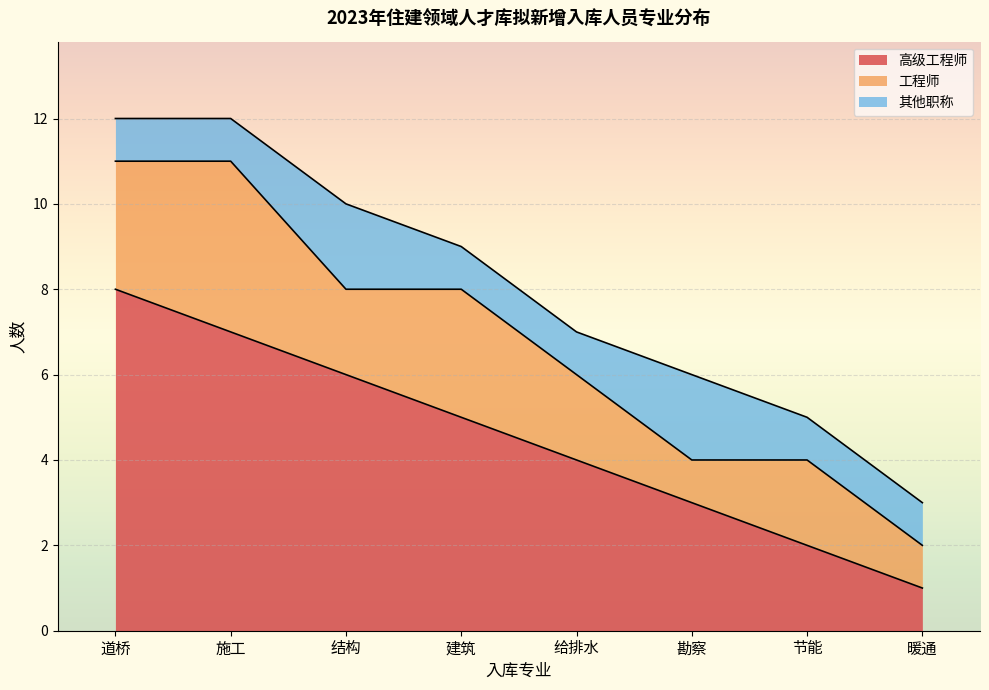

List the labels in order of 其他职称 value, smallest first.

道桥, 施工, 建筑, 给排水, 节能, 暖通, 结构, 勘察